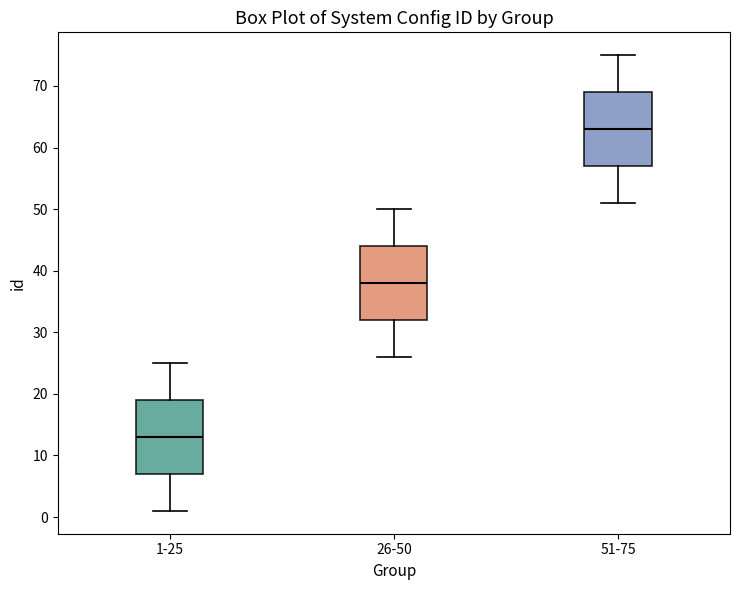

Where does the lower whisker of the box for 1-25 end on the y-axis? The values are not printed on the chart, so give them approximately, as read against the axis.

1